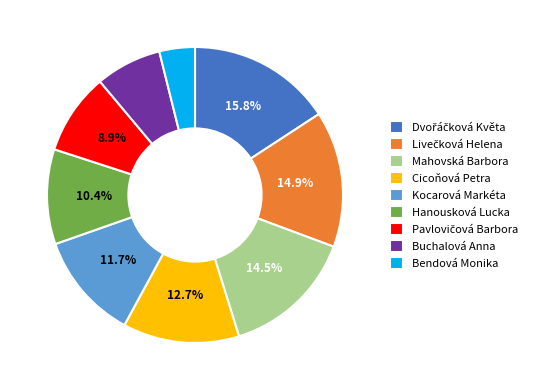

True or false: Mahovská Barbora accounts for 7% of the total.

False